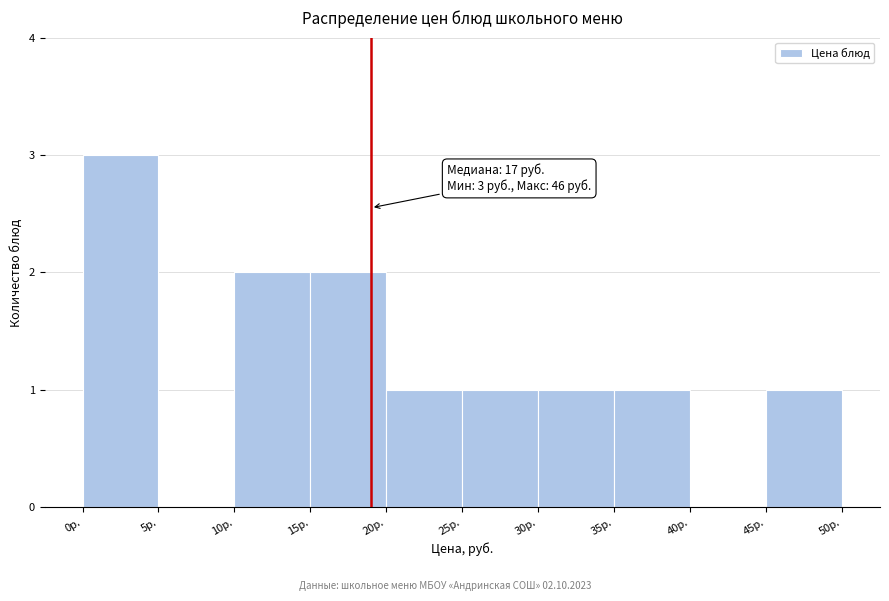

Over which range of the x-axis is the bar tallest?

0 to 5